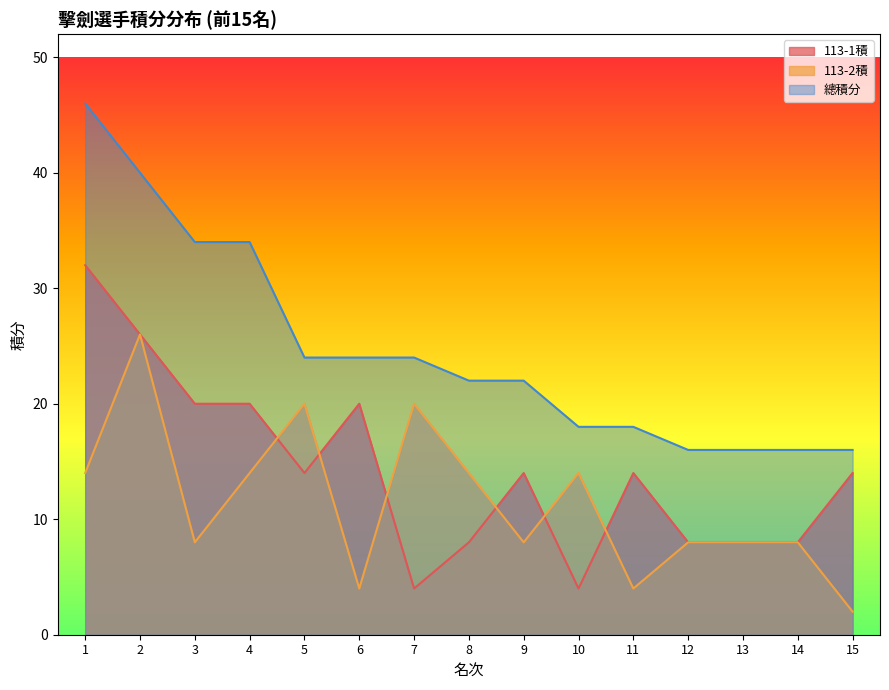

What are all the series names shown in the legend?

113-1積, 113-2積, 總積分